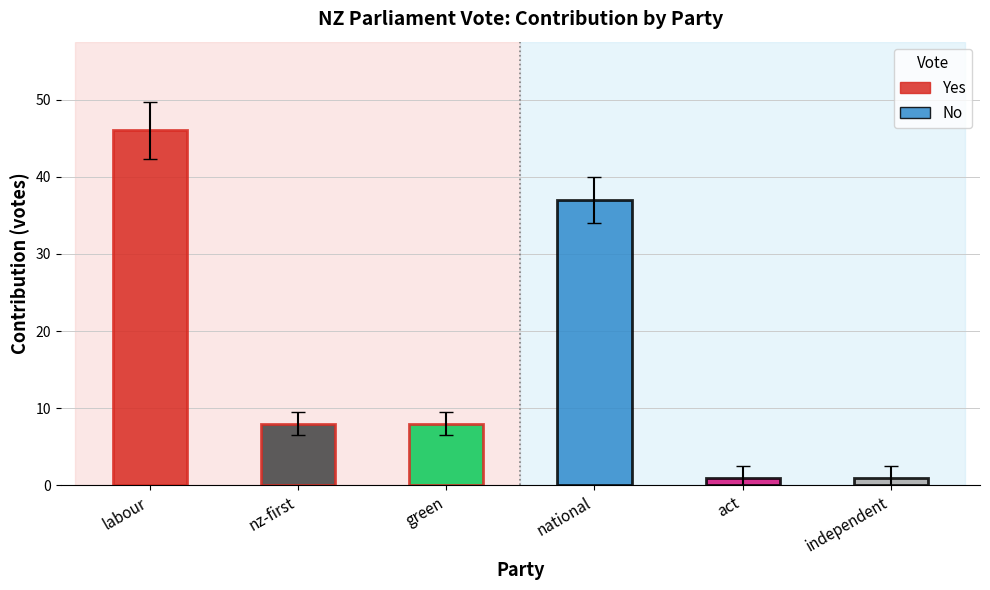

Rank the series at nz-first from lowest to highest value.

No, Yes